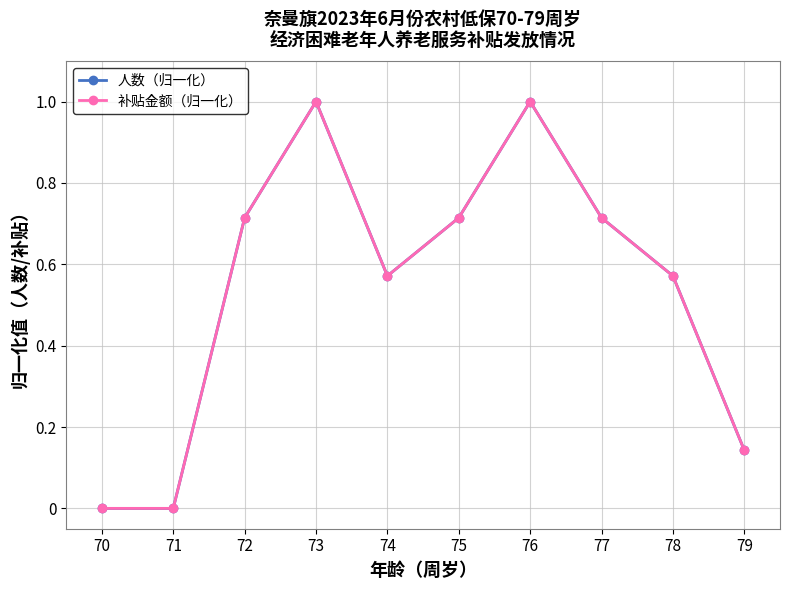

Reading right to left, transcribe all the data shown in this chart.

人数（归一化）: 0.1	0.6	0.7	1.0	0.7	0.6	1.0	0.7	0.0	0.0
补贴金额（归一化）: 0.1	0.6	0.7	1.0	0.7	0.6	1.0	0.7	0.0	0.0